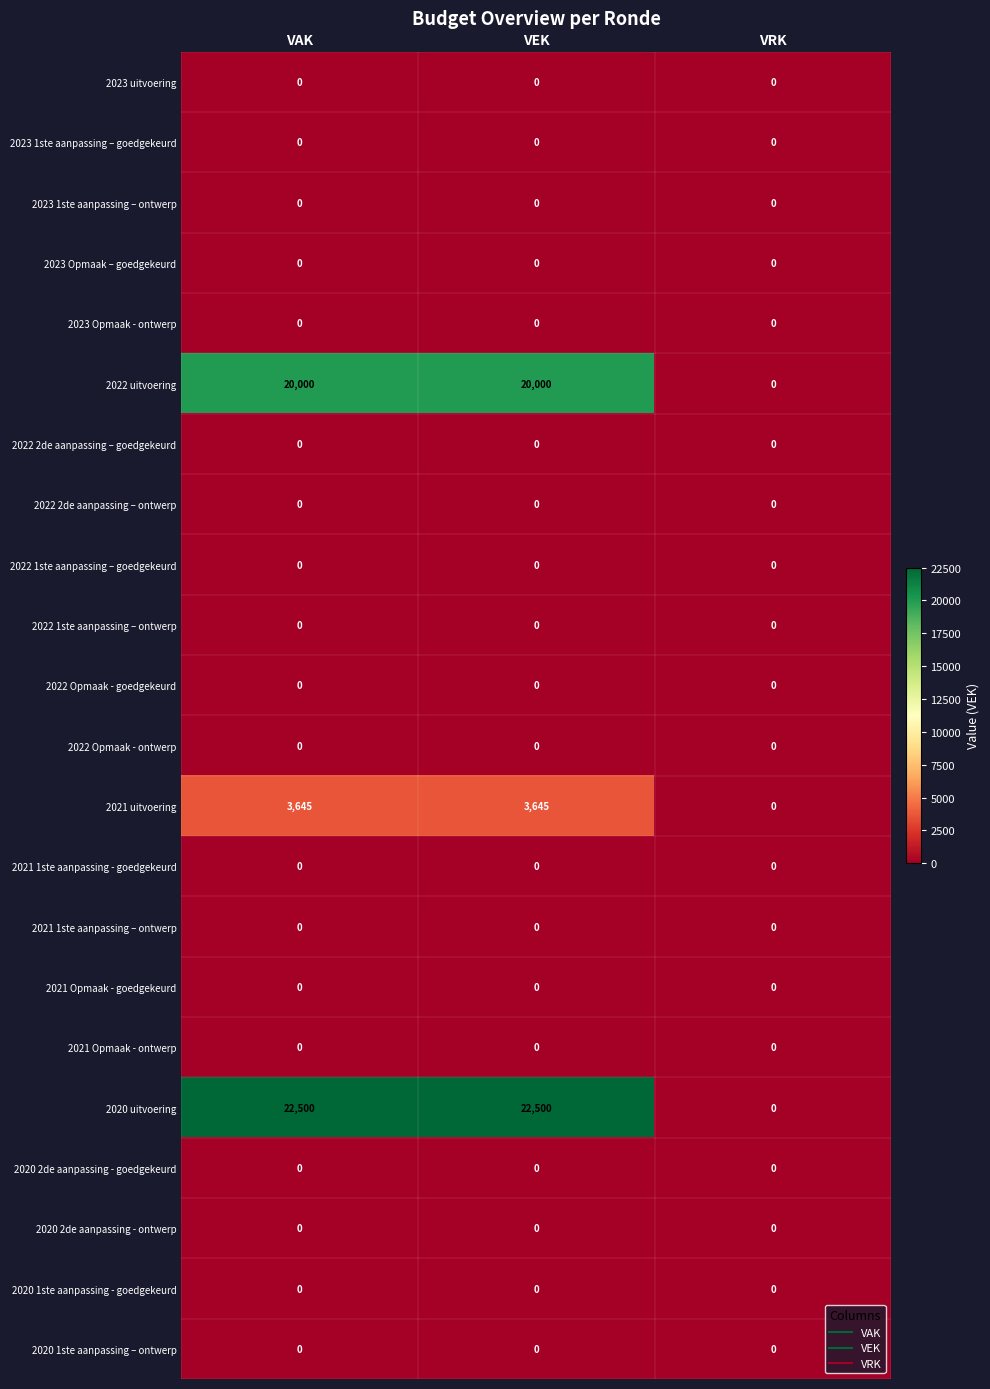

The 2020 uitvoering series shows 0 at VRK. True or false?

True